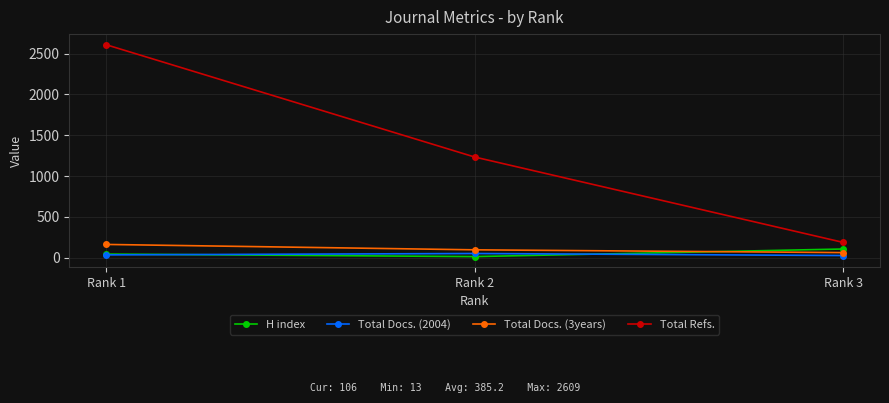

What is the average value of the H index series?

54